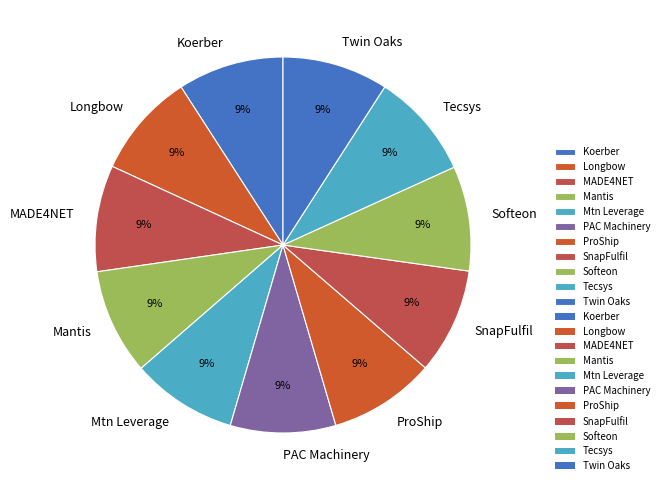

What is the ratio of the value at MADE4NET to the value at Mtn Leverage?

1.0